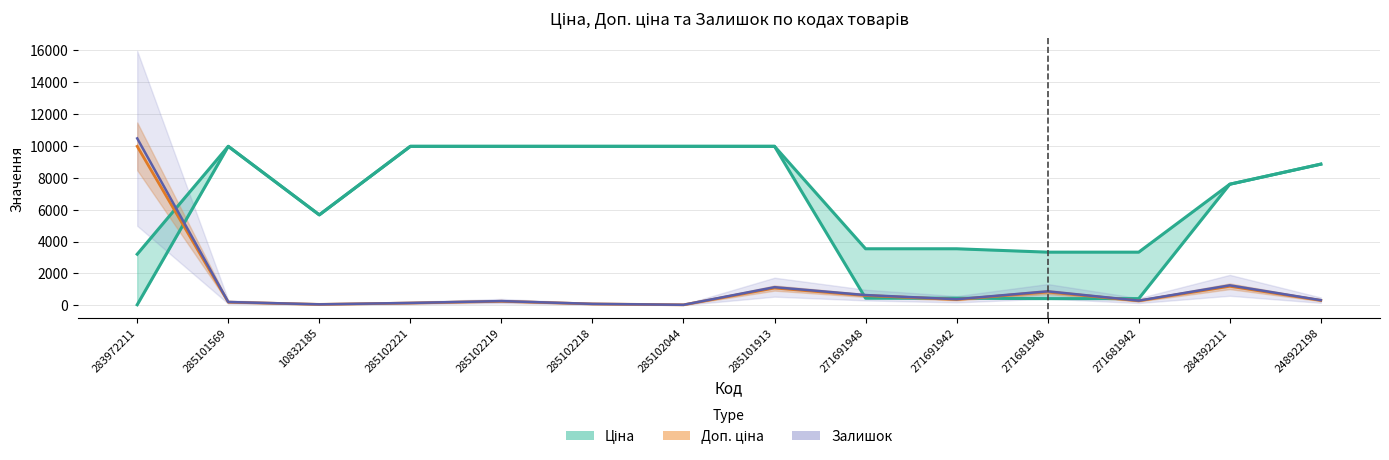

List the labels in order of Ціна value, smallest first.

283972211, 271681948, 271681942, 271691948, 271691942, 10832185, 284392211, 248922198, 285101569, 285102221, 285102219, 285102218, 285102044, 285101913